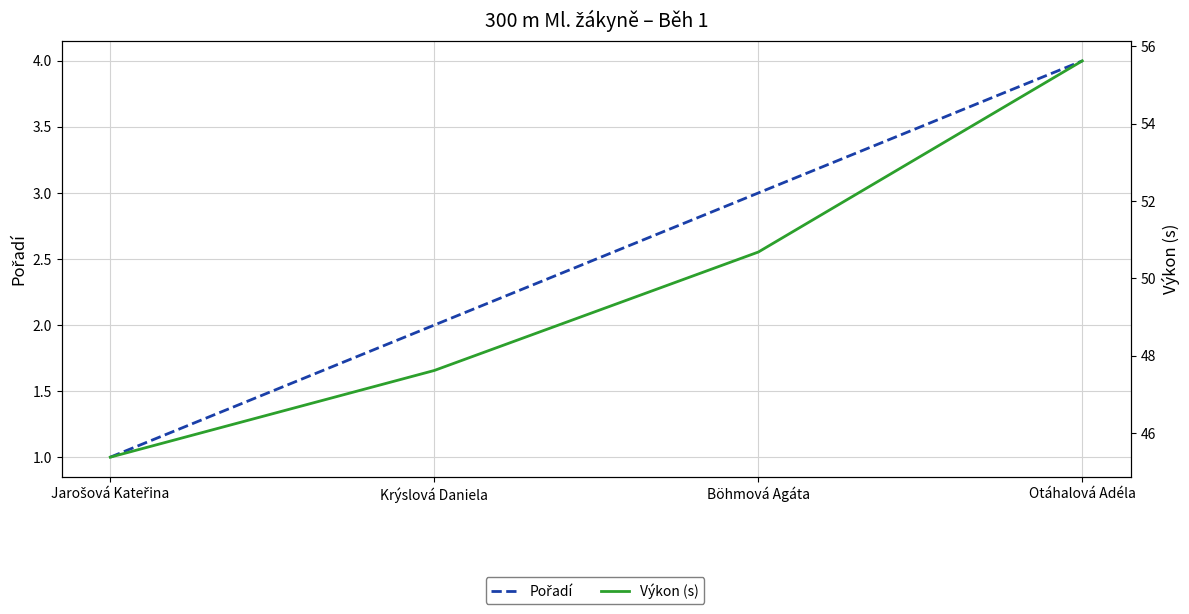

What is the approximate value of Pořadí at Böhmová Agáta?

3.0